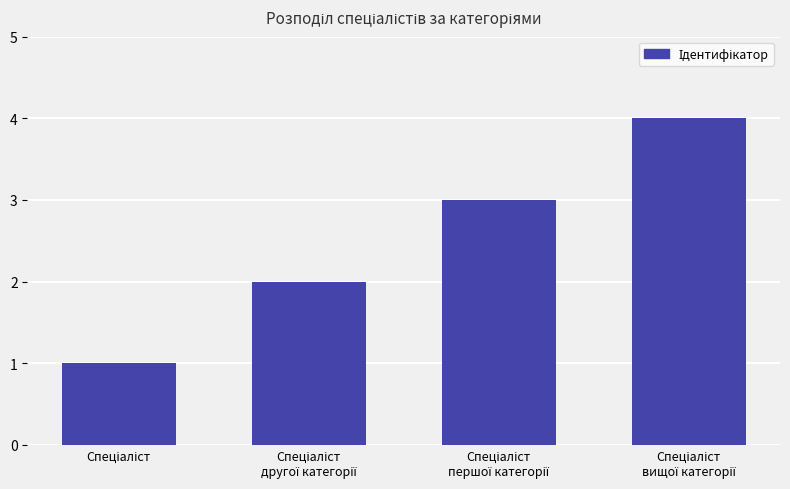

What is the sum of all values?

10